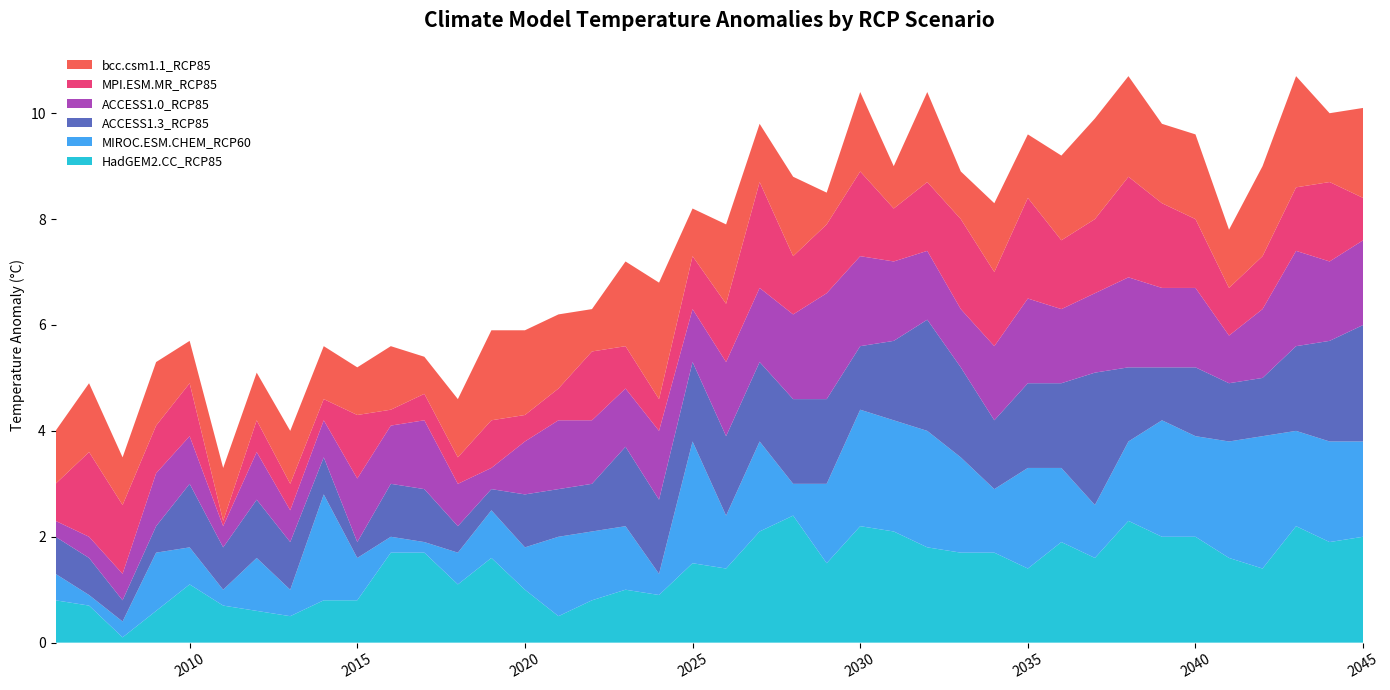

Reading left to right, extract all data points from this chart.

HadGEM2.CC_RCP85: 2006=0.8	2007=0.7	2008=0.1	2009=0.6	2010=1.1	2011=0.7	2012=0.6	2013=0.5	2014=0.8	2015=0.8	2016=1.7	2017=1.7	2018=1.1	2019=1.6	2020=1.0	2021=0.5	2022=0.8	2023=1.0	2024=0.9	2025=1.5	2026=1.4	2027=2.1	2028=2.4	2029=1.5	2030=2.2	2031=2.1	2032=1.8	2033=1.7	2034=1.7	2035=1.4	2036=1.9	2037=1.6	2038=2.3	2039=2.0	2040=2.0	2041=1.6	2042=1.4	2043=2.2	2044=1.9	2045=2.0
MIROC.ESM.CHEM_RCP60: 2006=0.5	2007=0.2	2008=0.3	2009=1.1	2010=0.7	2011=0.3	2012=1.0	2013=0.5	2014=2.0	2015=0.8	2016=0.3	2017=0.2	2018=0.6	2019=0.9	2020=0.8	2021=1.5	2022=1.3	2023=1.2	2024=0.4	2025=2.3	2026=1.0	2027=1.7	2028=0.6	2029=1.5	2030=2.2	2031=2.1	2032=2.2	2033=1.8	2034=1.2	2035=1.9	2036=1.4	2037=1.0	2038=1.5	2039=2.2	2040=1.9	2041=2.2	2042=2.5	2043=1.8	2044=1.9	2045=1.8
ACCESS1.3_RCP85: 2006=0.7	2007=0.7	2008=0.4	2009=0.5	2010=1.2	2011=0.8	2012=1.1	2013=0.9	2014=0.7	2015=0.3	2016=1.0	2017=1.0	2018=0.5	2019=0.4	2020=1.0	2021=0.9	2022=0.9	2023=1.5	2024=1.4	2025=1.5	2026=1.5	2027=1.5	2028=1.6	2029=1.6	2030=1.2	2031=1.5	2032=2.1	2033=1.7	2034=1.3	2035=1.6	2036=1.6	2037=2.5	2038=1.4	2039=1.0	2040=1.3	2041=1.1	2042=1.1	2043=1.6	2044=1.9	2045=2.2
ACCESS1.0_RCP85: 2006=0.3	2007=0.4	2008=0.5	2009=1.0	2010=0.9	2011=0.4	2012=0.9	2013=0.6	2014=0.7	2015=1.2	2016=1.1	2017=1.3	2018=0.8	2019=0.4	2020=1.0	2021=1.3	2022=1.2	2023=1.1	2024=1.3	2025=1.0	2026=1.4	2027=1.4	2028=1.6	2029=2.0	2030=1.7	2031=1.5	2032=1.3	2033=1.1	2034=1.4	2035=1.6	2036=1.4	2037=1.5	2038=1.7	2039=1.5	2040=1.5	2041=0.9	2042=1.3	2043=1.8	2044=1.5	2045=1.6
MPI.ESM.MR_RCP85: 2006=0.7	2007=1.6	2008=1.3	2009=0.9	2010=1.0	2011=0.1	2012=0.6	2013=0.5	2014=0.4	2015=1.2	2016=0.3	2017=0.5	2018=0.5	2019=0.9	2020=0.5	2021=0.6	2022=1.3	2023=0.8	2024=0.6	2025=1.0	2026=1.1	2027=2.0	2028=1.1	2029=1.3	2030=1.6	2031=1.0	2032=1.3	2033=1.7	2034=1.4	2035=1.9	2036=1.3	2037=1.4	2038=1.9	2039=1.6	2040=1.3	2041=0.9	2042=1.0	2043=1.2	2044=1.5	2045=0.8
bcc.csm1.1_RCP85: 2006=1.0	2007=1.3	2008=0.9	2009=1.2	2010=0.8	2011=1.0	2012=0.9	2013=1.0	2014=1.0	2015=0.9	2016=1.2	2017=0.7	2018=1.1	2019=1.7	2020=1.6	2021=1.4	2022=0.8	2023=1.6	2024=2.2	2025=0.9	2026=1.5	2027=1.1	2028=1.5	2029=0.6	2030=1.5	2031=0.8	2032=1.7	2033=0.9	2034=1.3	2035=1.2	2036=1.6	2037=1.9	2038=1.9	2039=1.5	2040=1.6	2041=1.1	2042=1.7	2043=2.1	2044=1.3	2045=1.7